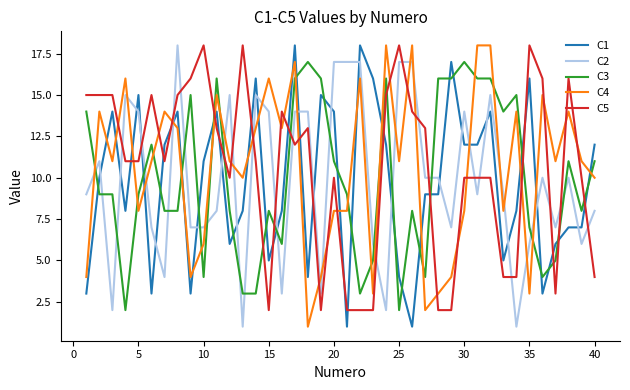

What is the greatest value displayed?

18